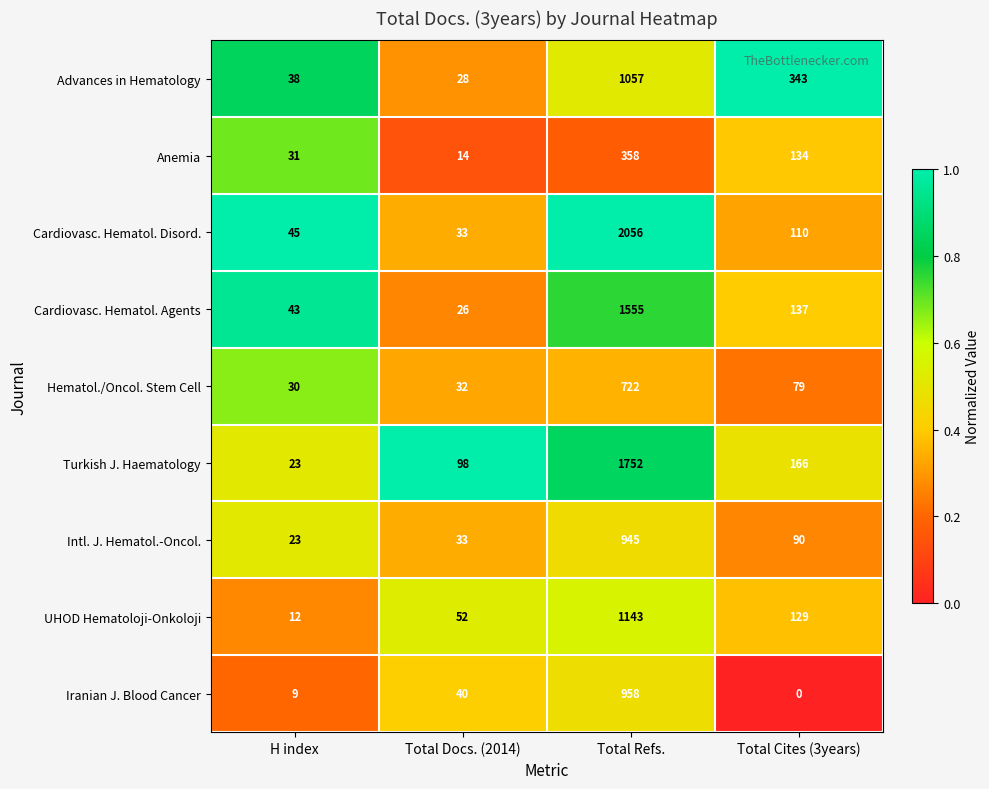

At which category is the sum across all series the highest?

Total Refs.